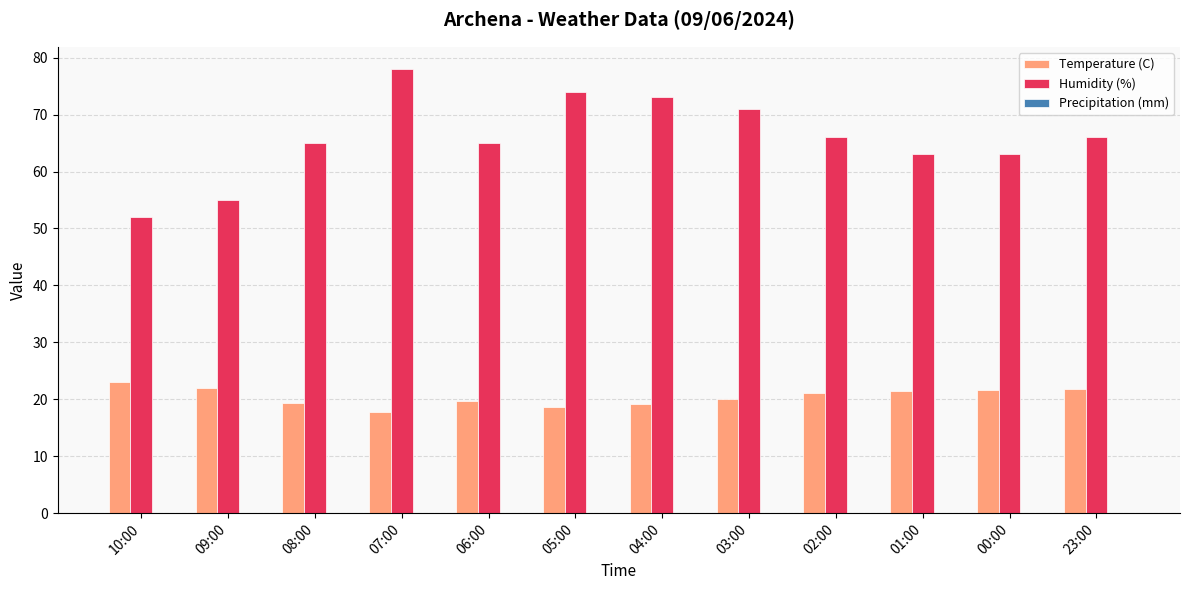

Is it true that Temperature (C) equals 29.6 at 04:00?

False